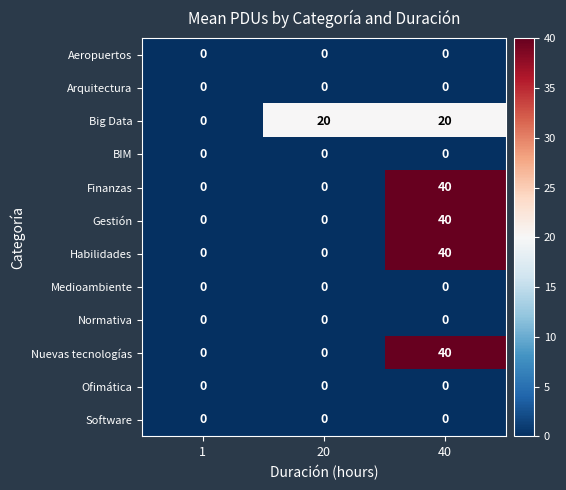

What is the spread (max minus min) of values at 40?

40